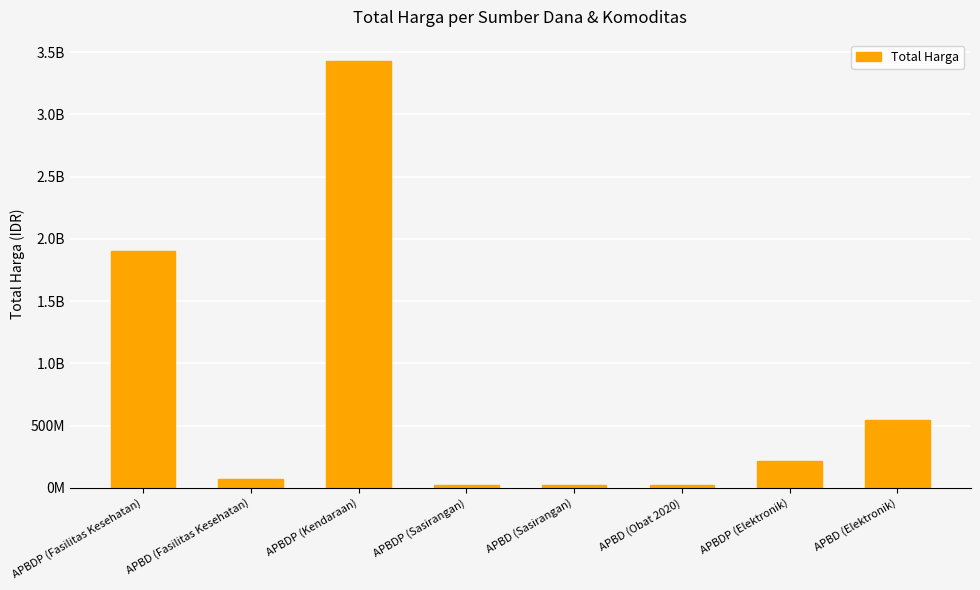

What is the minimum value shown in the chart?

18900000